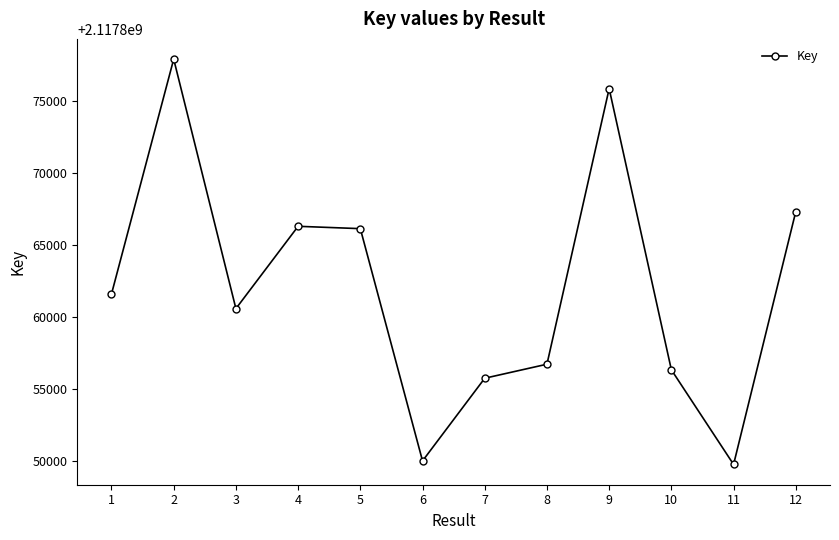

What is the minimum value shown in the chart?

2117849771